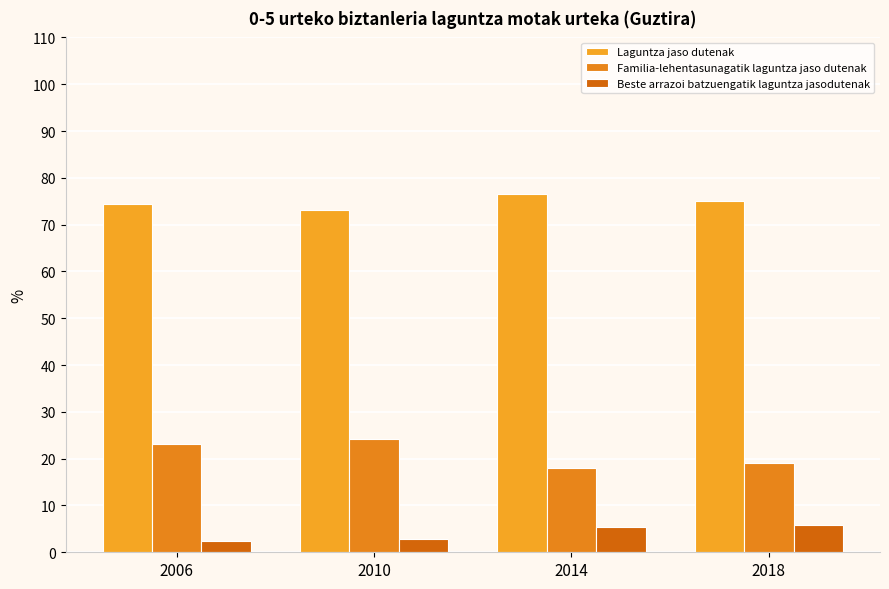

What is the average value of the Familia-lehentasunagatik laguntza jaso dutenak series?

21.1